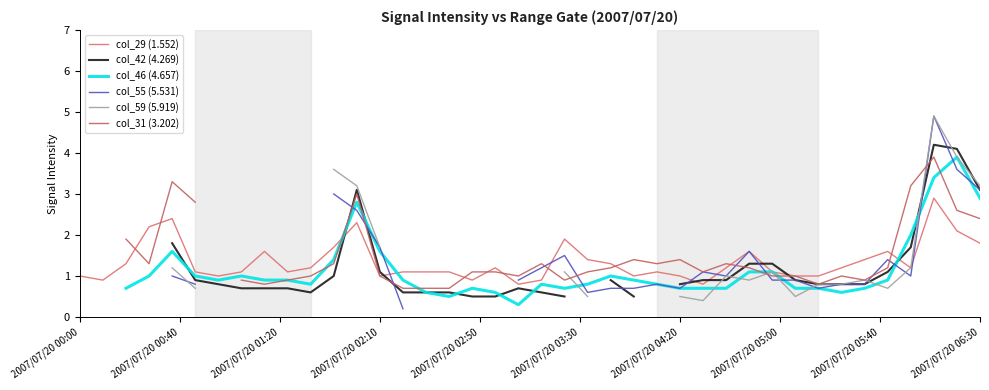

What is the highest value of the col_29 (1.552) series?

2.9